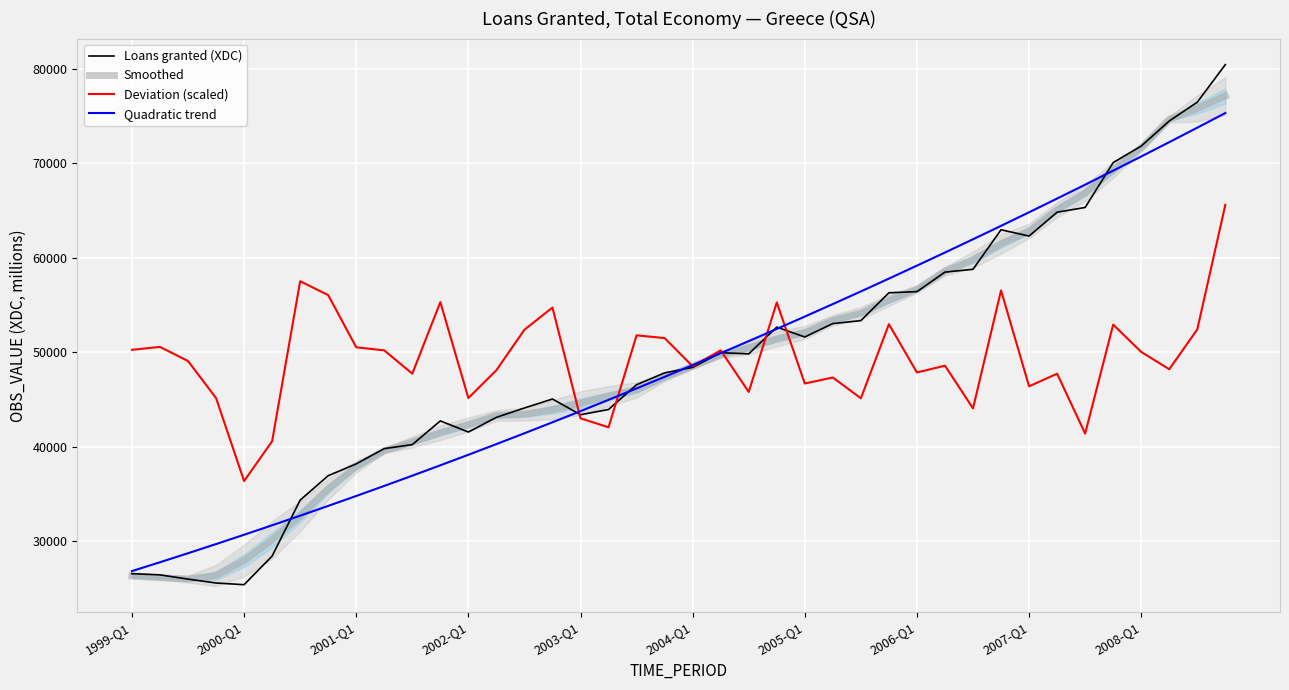

What is the value of the Deviation (scaled) point at the 37th from the left?

50023.2